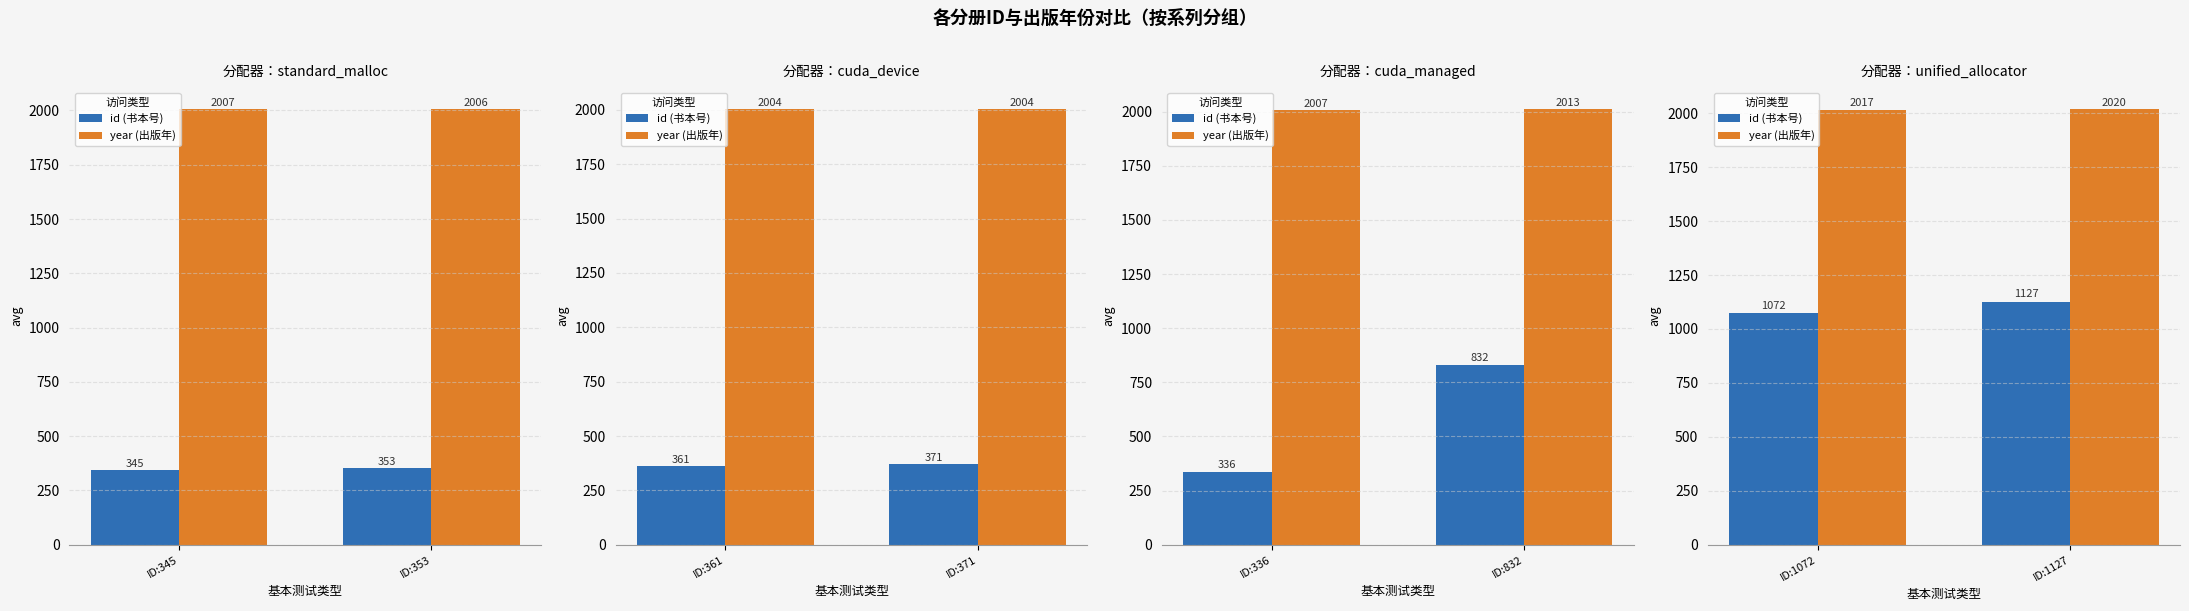

Rank the series by their maximum value, from lowest to highest.

id, year